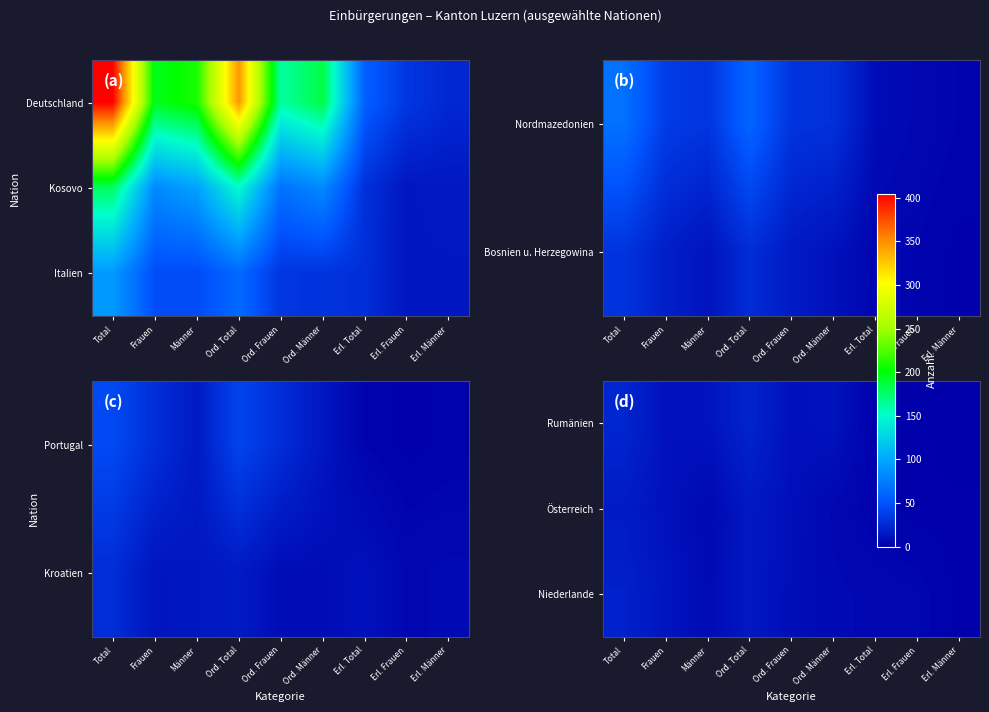

Which series has the widest spread of values?

Rumänien